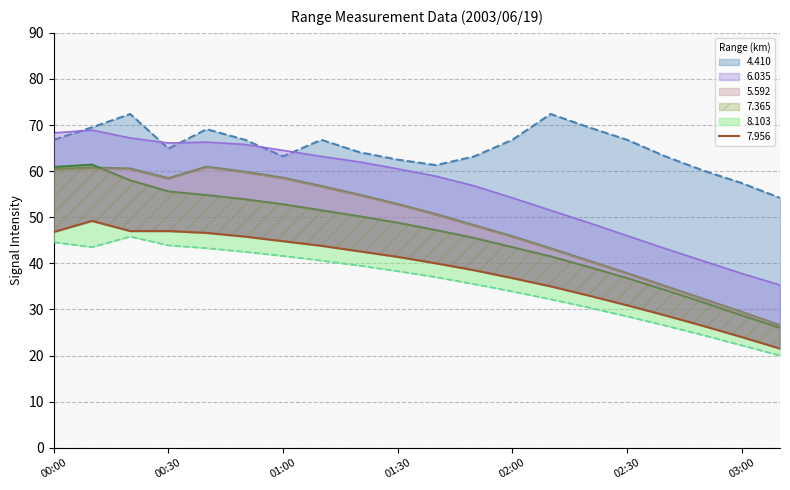

Reading left to right, list all the values displayed in this chart.

4.410: 66.8	69.5	72.4	64.9	69.1	66.8	63.2	66.8	64.1	62.5	61.3	63.2	66.8	72.4	69.5	66.8	63.2	60.1	57.4	54.2
6.035: 68.3	68.9	67.2	66.1	66.3	65.8	64.5	63.2	62.0	60.5	58.9	56.8	54.2	51.5	48.8	46.0	43.2	40.5	37.8	35.3
7.365: 60.9	61.4	58.0	55.6	54.8	53.9	52.8	51.5	50.2	48.8	47.2	45.5	43.5	41.5	39.2	36.8	34.2	31.5	28.7	26.0
8.103: 44.6	43.5	45.8	43.9	43.3	42.5	41.6	40.6	39.5	38.3	37.0	35.5	33.9	32.2	30.4	28.5	26.5	24.4	22.2	20.0
5.592: 60.4	60.7	60.5	58.4	60.9	59.8	58.5	56.7	54.8	52.8	50.6	48.2	45.8	43.2	40.5	37.8	35.0	32.2	29.4	26.5
7.956: 46.8	49.2	47.0	47.0	46.6	45.8	44.8	43.8	42.6	41.4	40.0	38.5	36.8	35.0	33.0	30.9	28.7	26.4	24.0	21.5